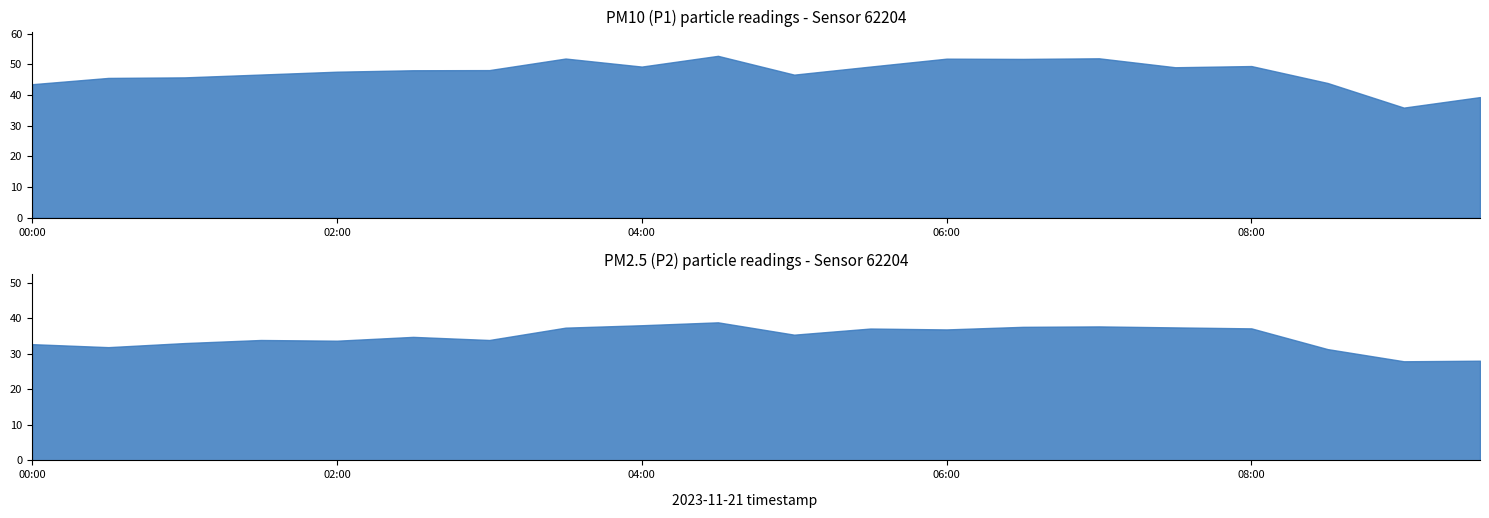

What is the total value across all series at 08:30?

75.3